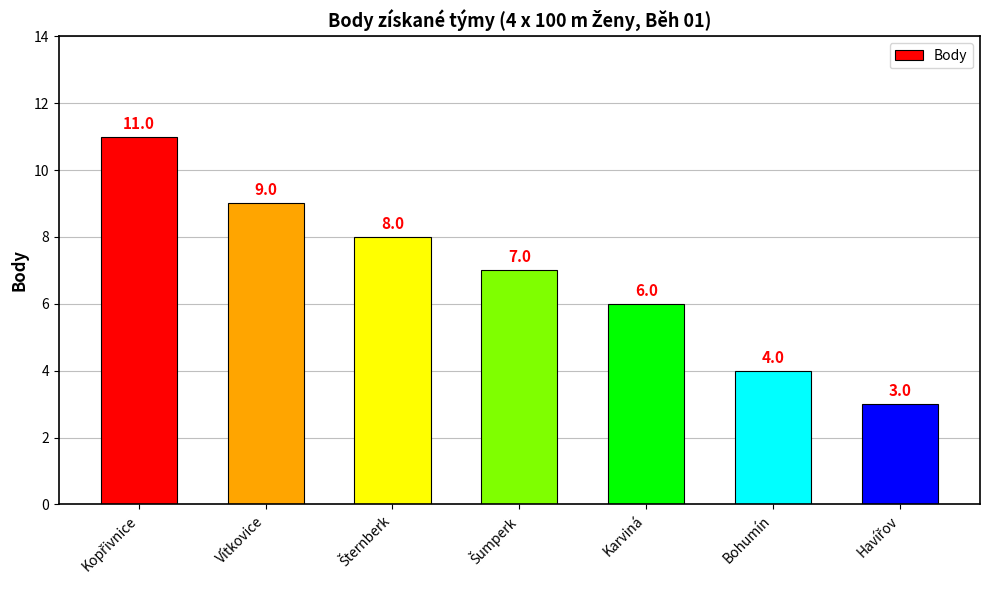

What is the value of the 2nd bar from the left?

9